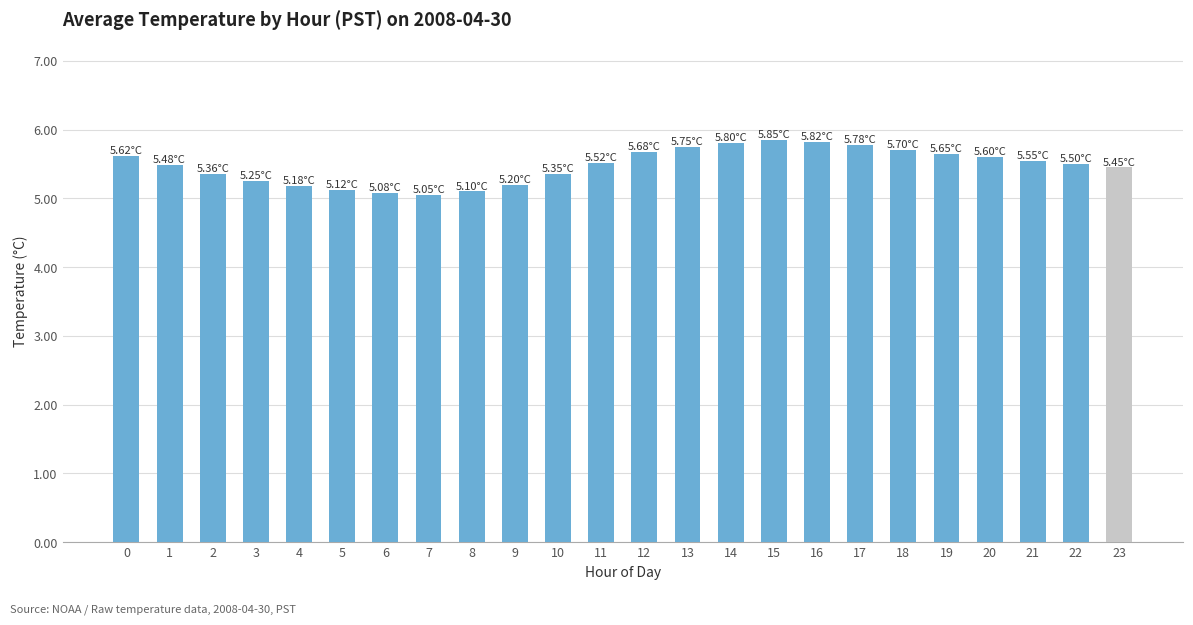

What is the sum of the values at 1 and 0?

11.1